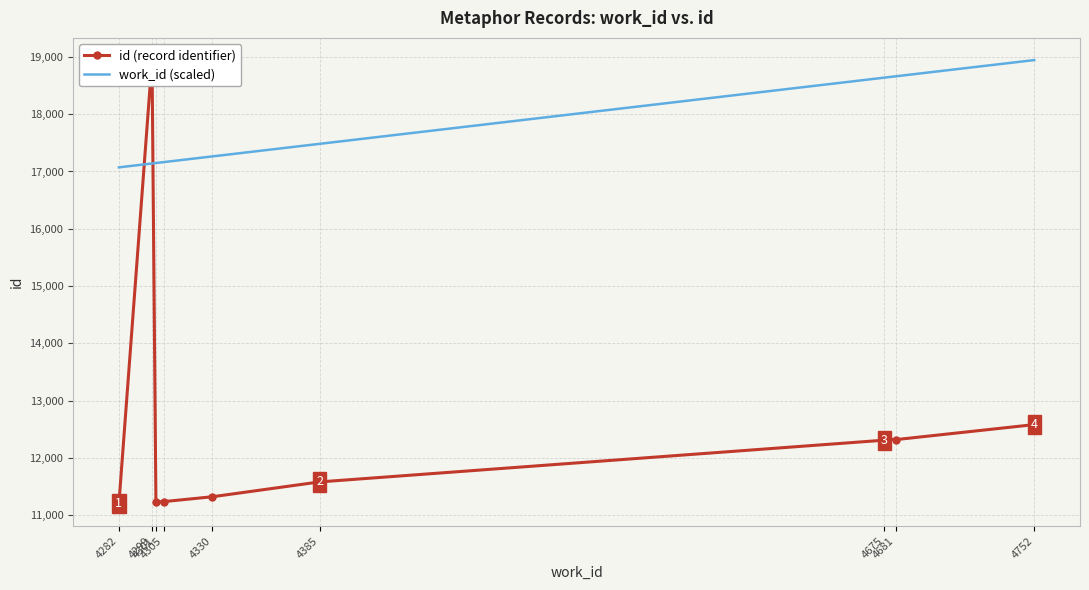

Which series has the largest range (max minus min)?

id (record identifier)